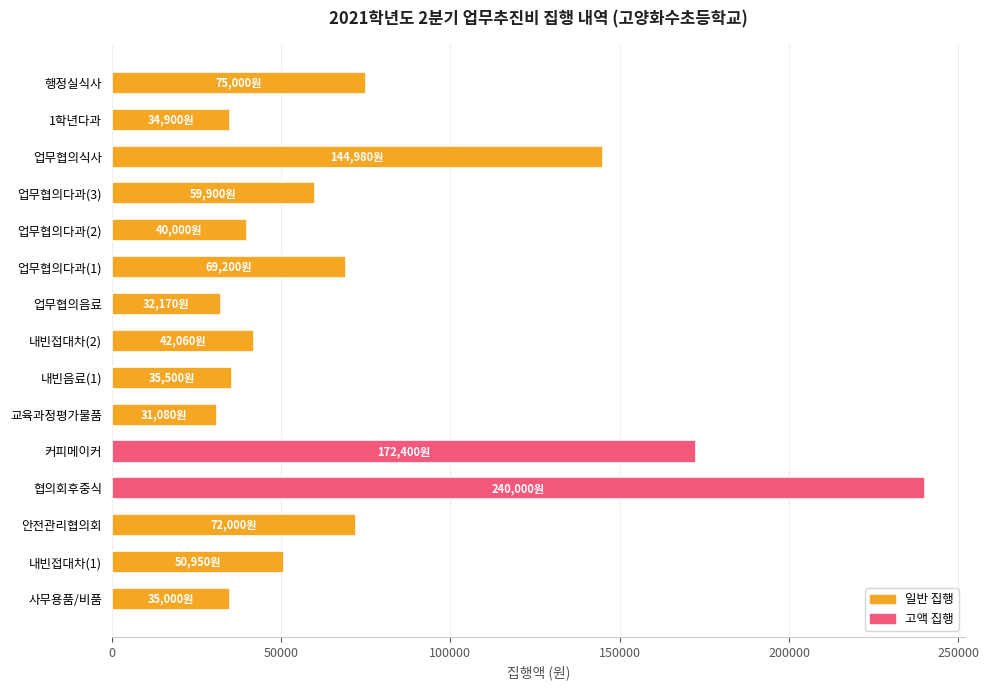

Is it true that the value at 업무협의다과(3) is 59900?

True